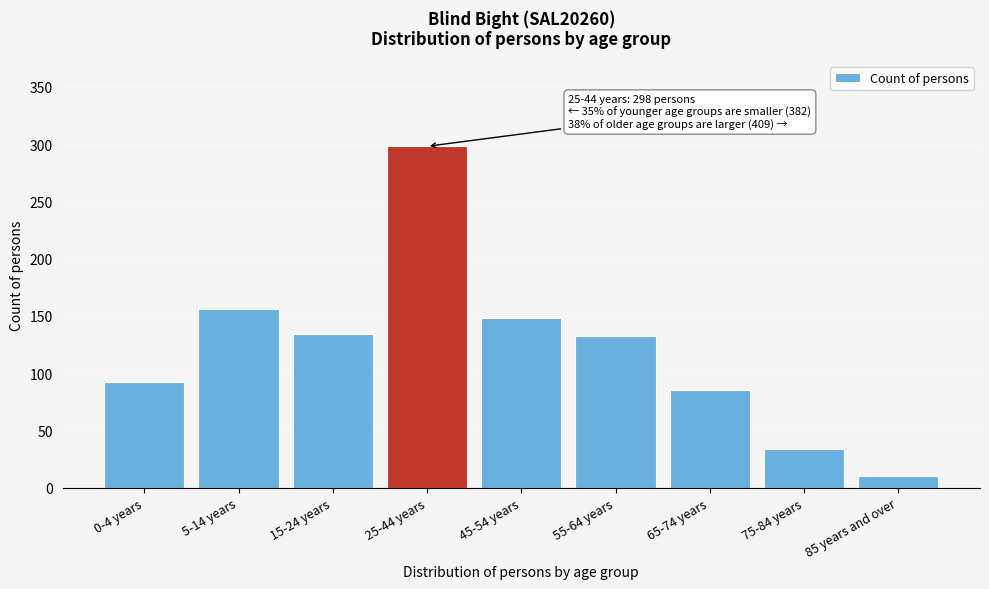

Reading left to right, list all the values displayed in this chart.

0-4 years=92	5-14 years=156	15-24 years=134	25-44 years=298	45-54 years=148	55-64 years=132	65-74 years=85	75-84 years=34	85 years and over=10